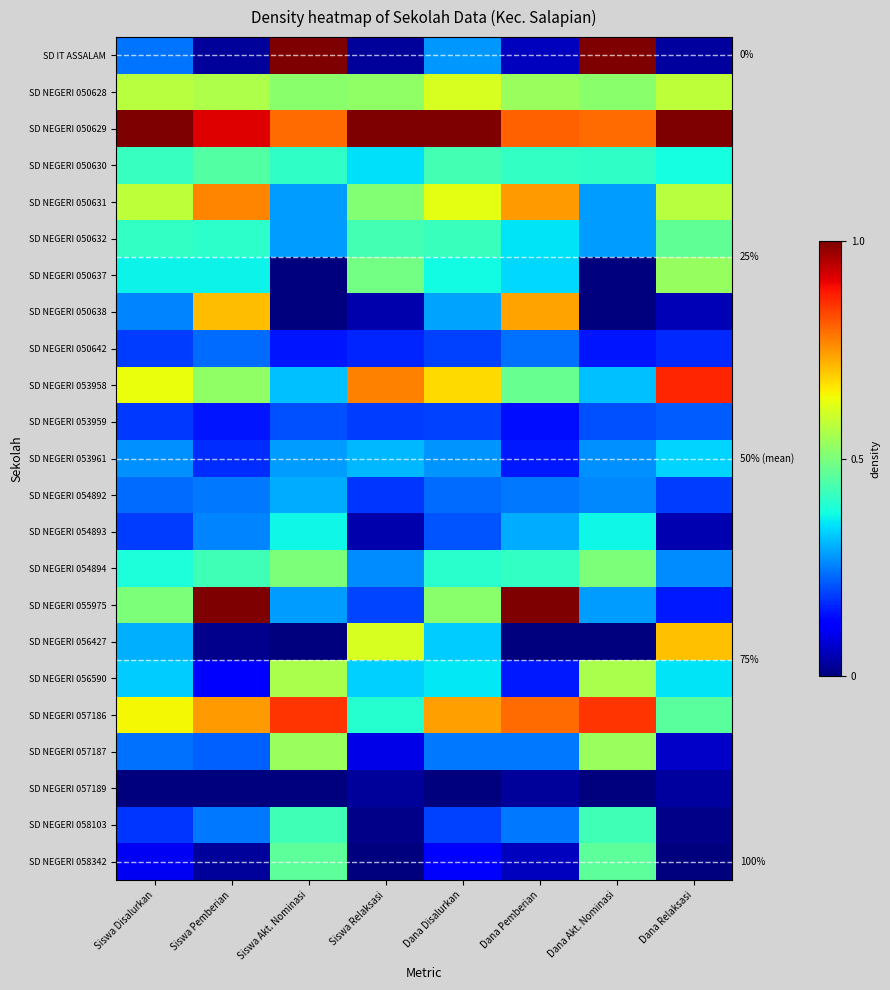

What is the difference between the SD NEGERI 050629 values at Dana Relaksasi and Dana Akt. Nominasi?

0.2